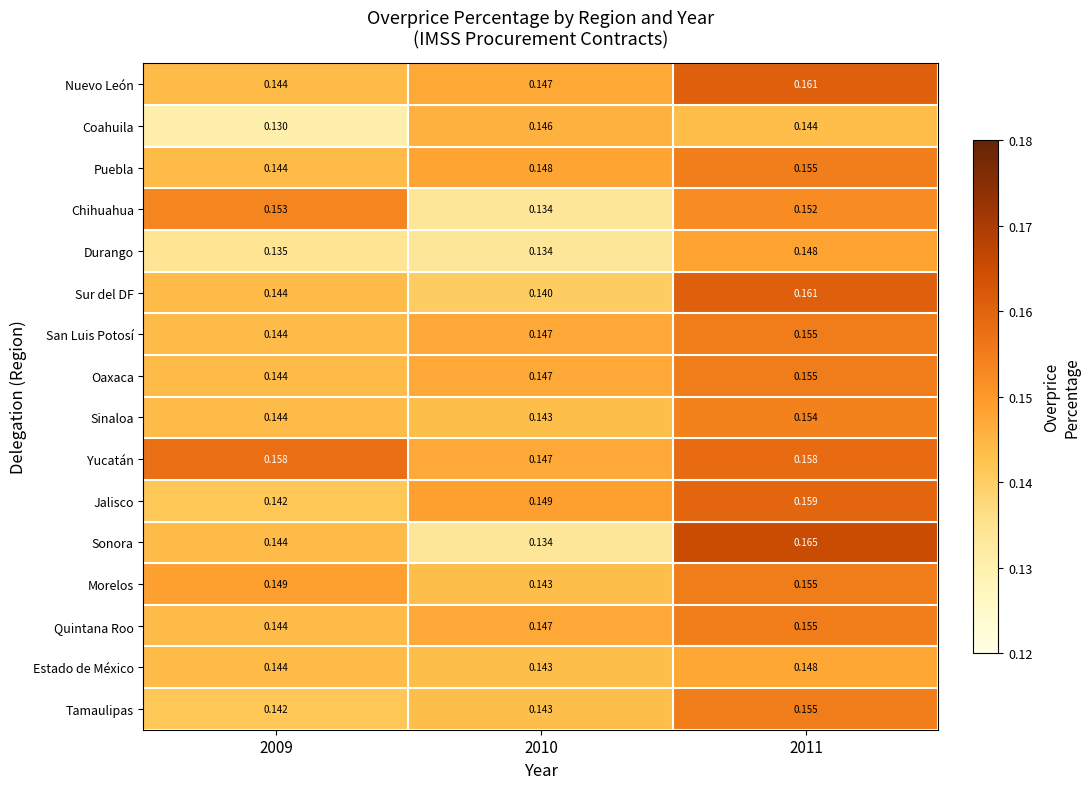

Is the value of Sonora at 2009 greater than the value of Puebla at 2011?

No